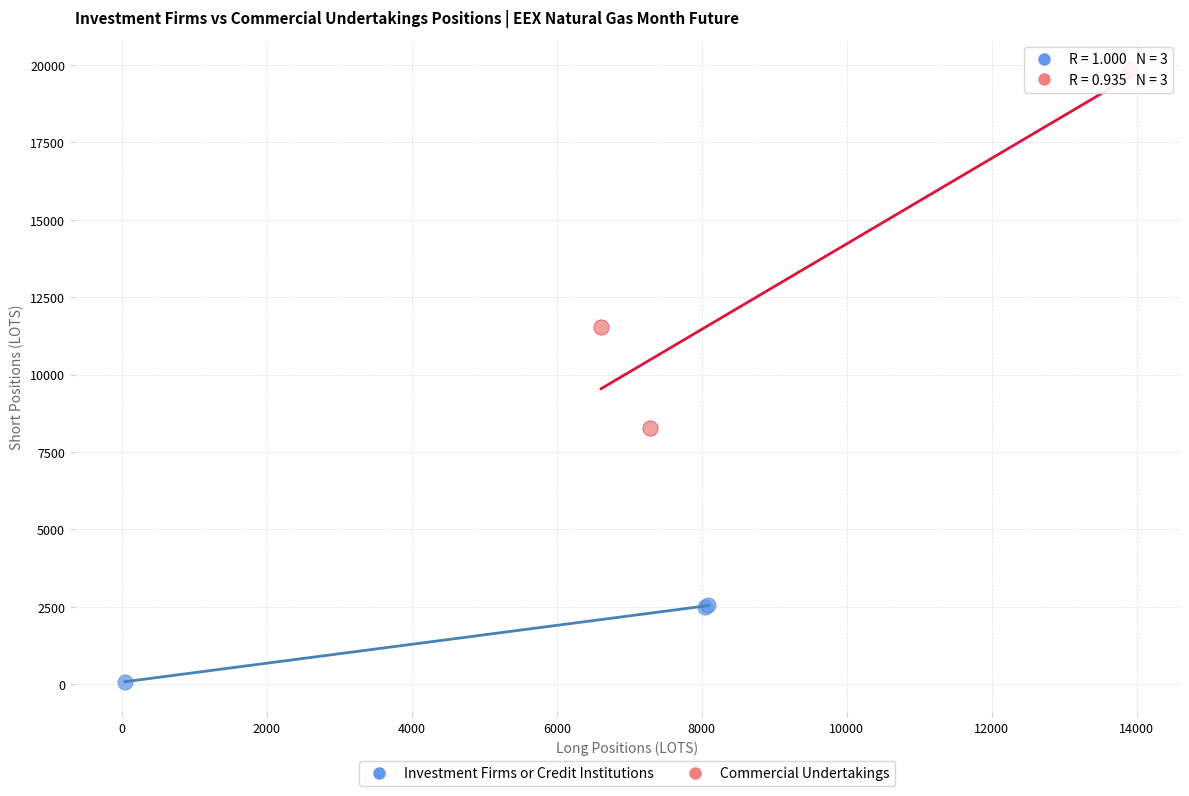

Which series contains the highest Y value?

Commercial Undertakings